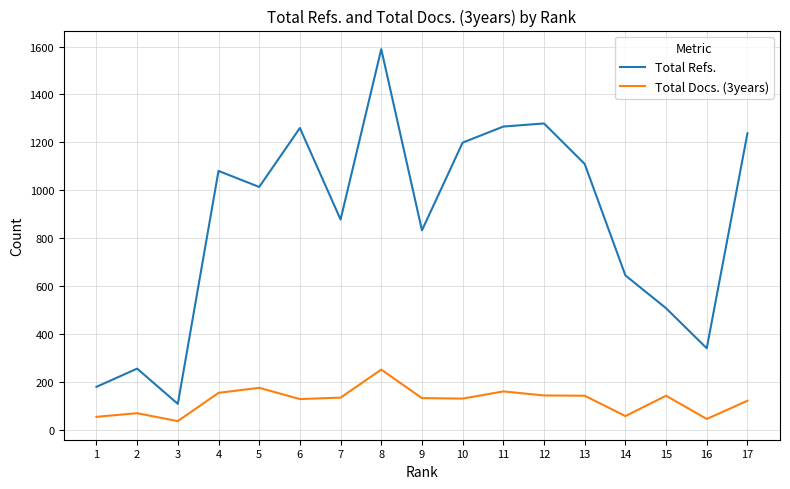

At which category is the sum across all series the highest?

8